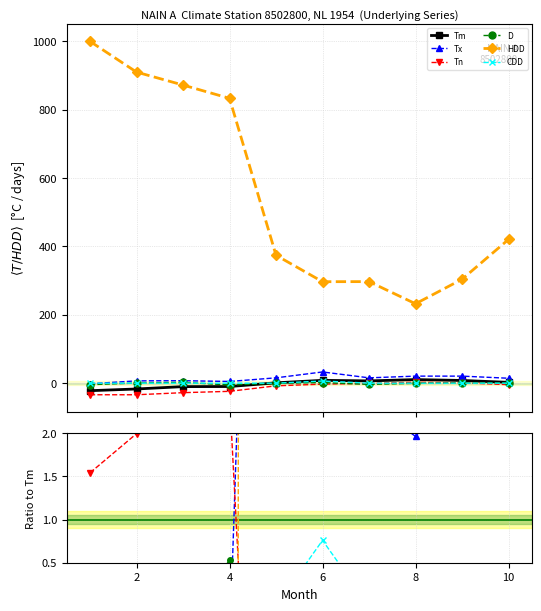

What are all the series names shown in the legend?

Tm, Tx, Tn, D, HDD, CDD